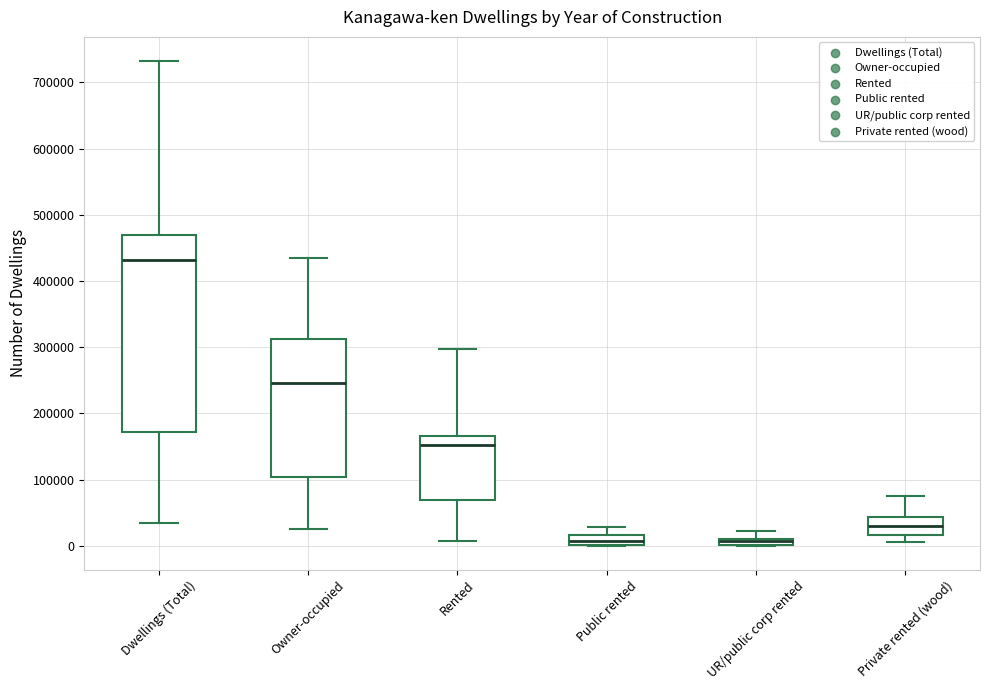

Where is the upper edge of the box for Rented on the y-axis? The values are not printed on the chart, so give them approximately, as read against the axis.

170000